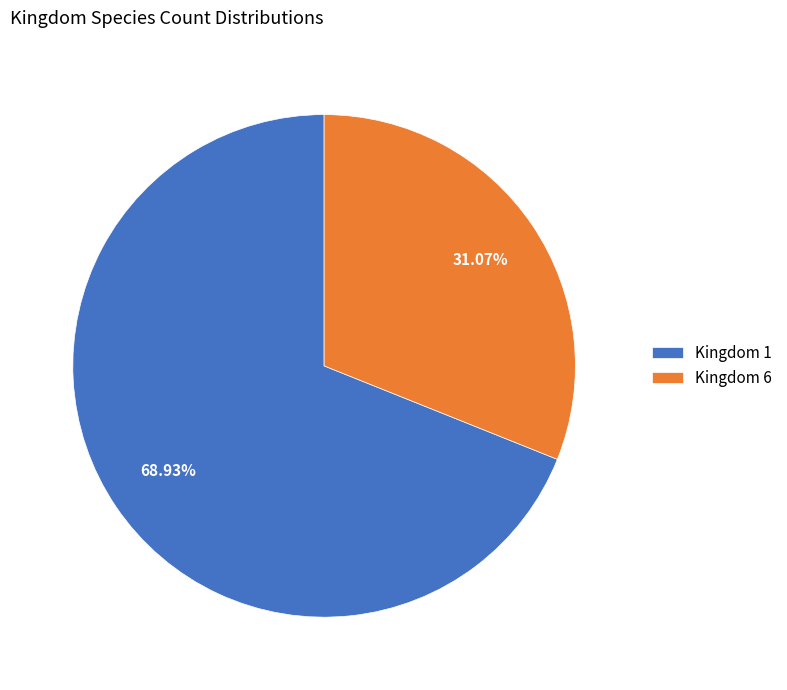

Is there a majority slice in this chart?

Yes